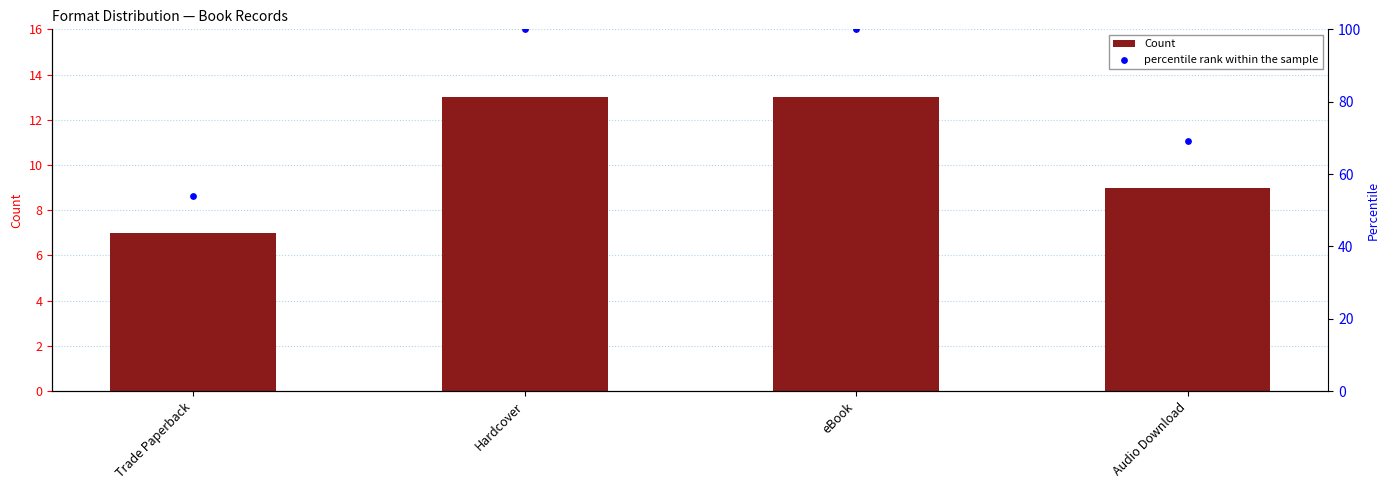

What is the total value across all series at Audio Download?

78.2